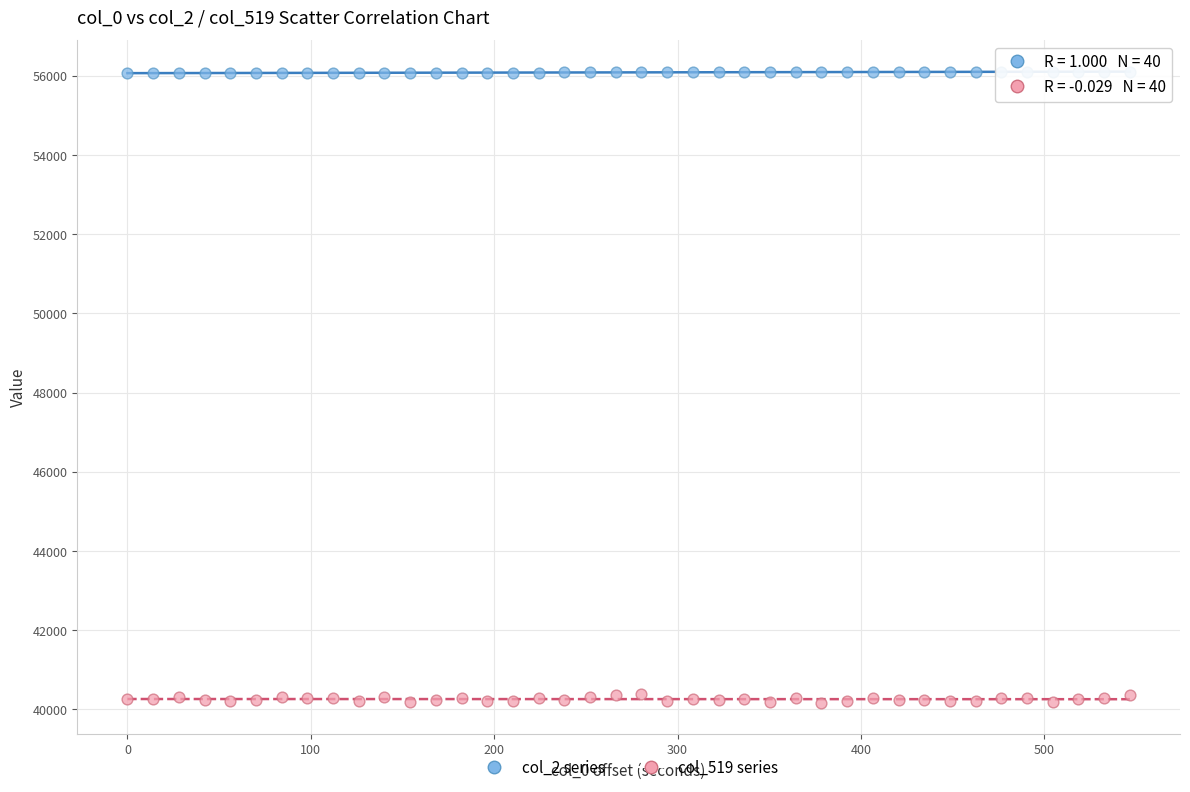

Which series reaches the maximum Y coordinate?

col_2 series